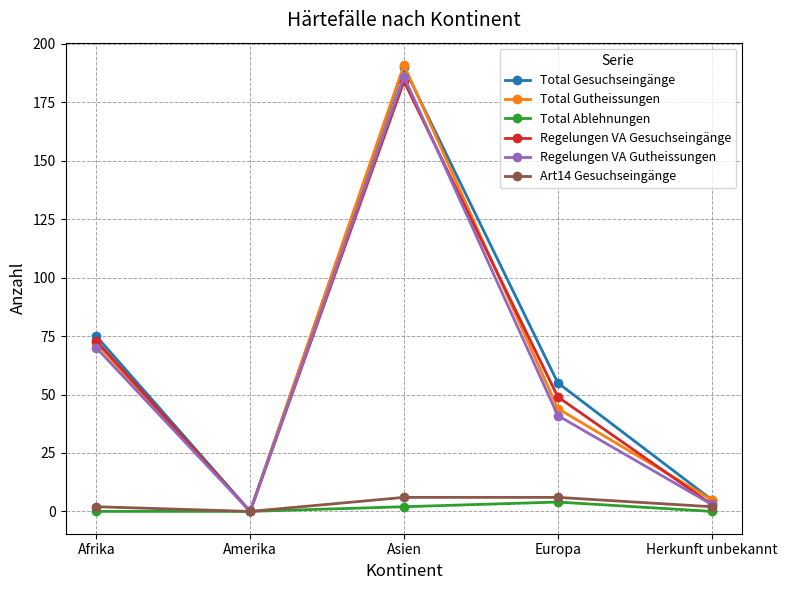

What value does the Regelungen VA Gesuchseingänge series have at Asien, to the nearest 50?

200